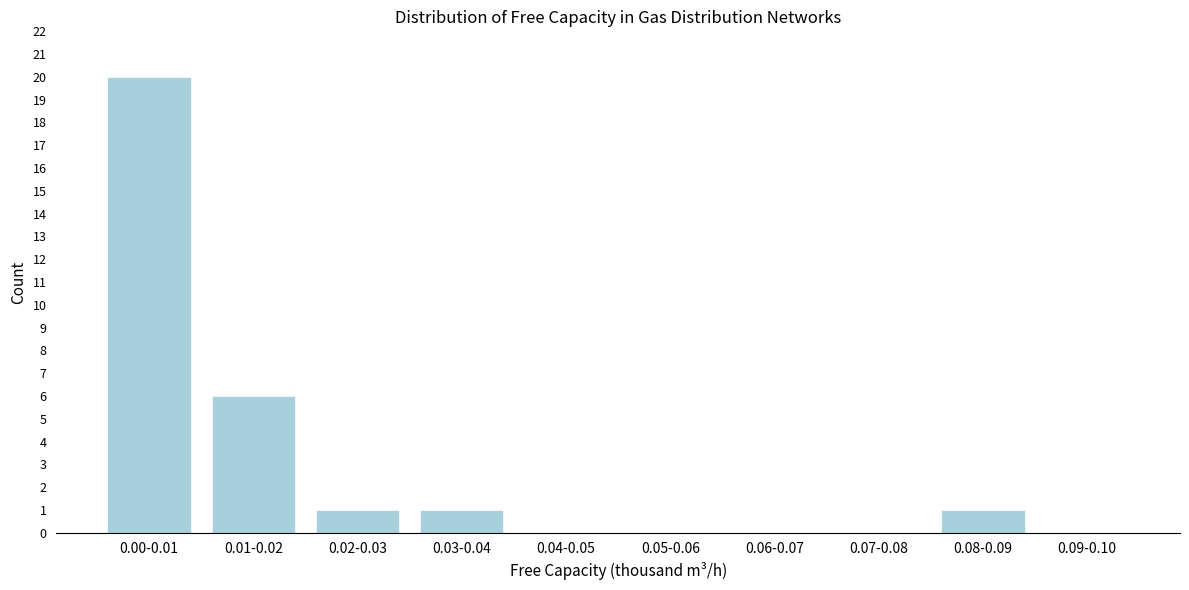

Reading left to right, extract all data points from this chart.

0.00-0.01=20	0.01-0.02=6	0.02-0.03=1	0.03-0.04=1	0.04-0.05=0	0.05-0.06=0	0.06-0.07=0	0.07-0.08=0	0.08-0.09=1	0.09-0.10=0